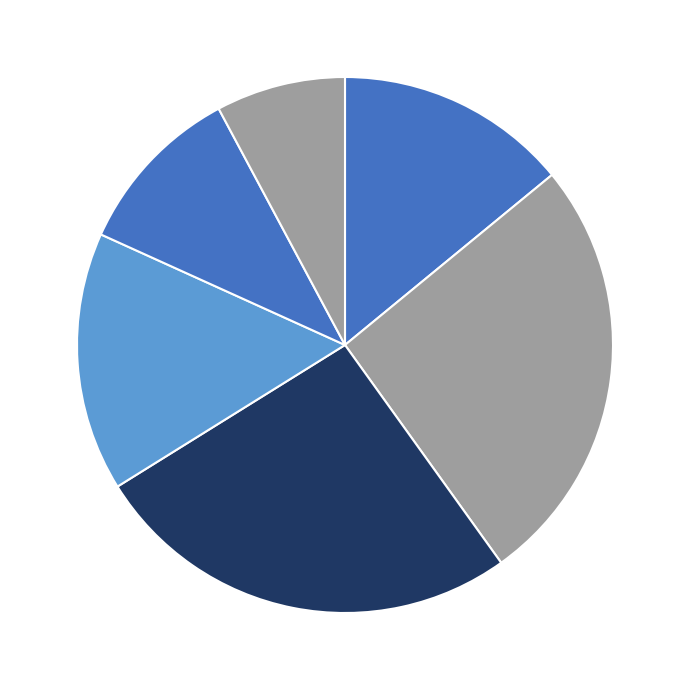

To the nearest percent, what is the difference between the largest and smallest slice percentages?

18%